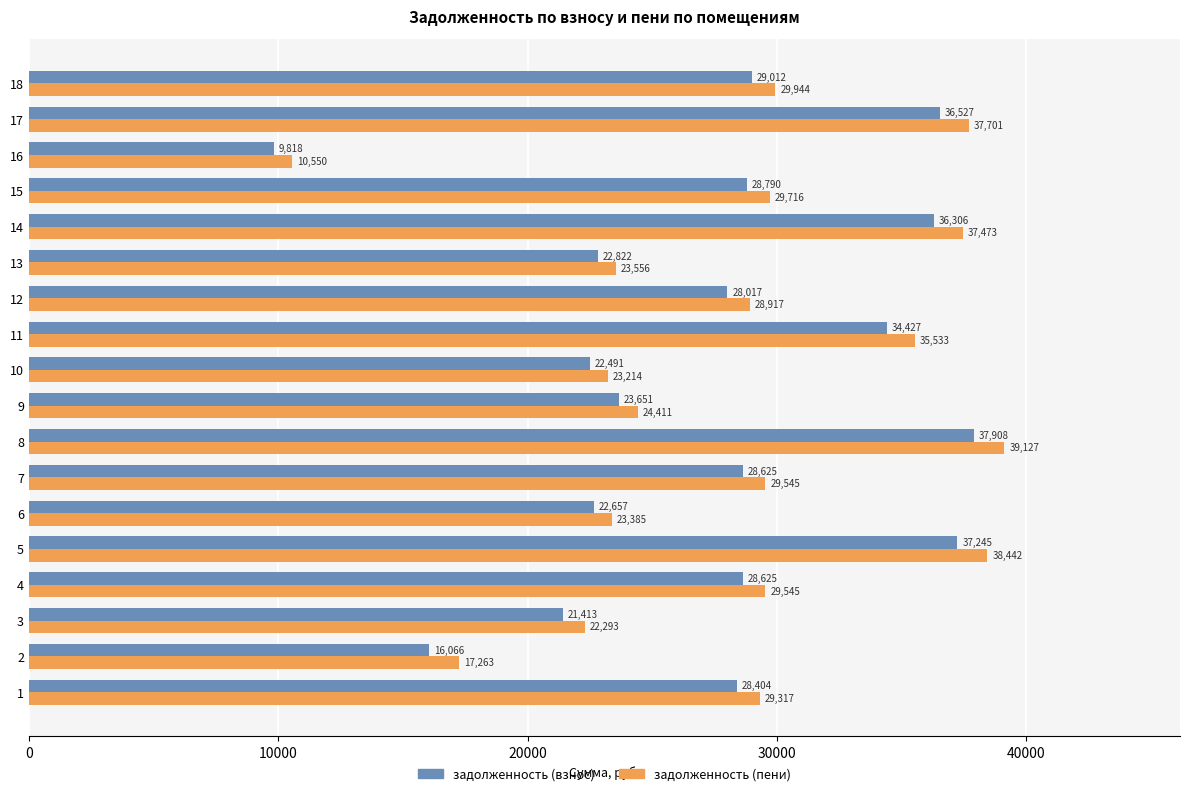

What are all the series names shown in the legend?

задолженность (взнос), задолженность (пени)